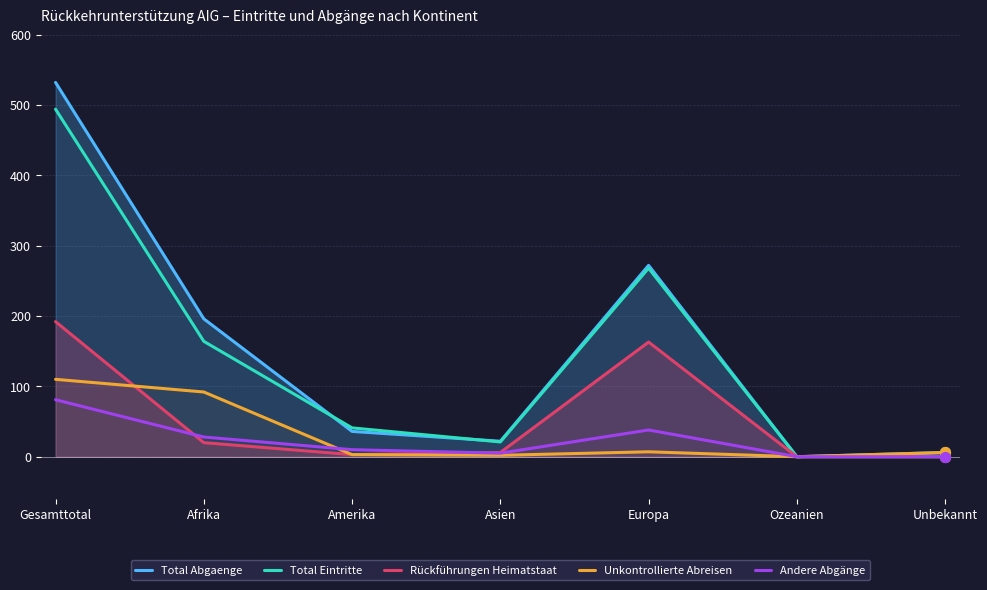

At which category is the sum across all series the highest?

Gesamttotal